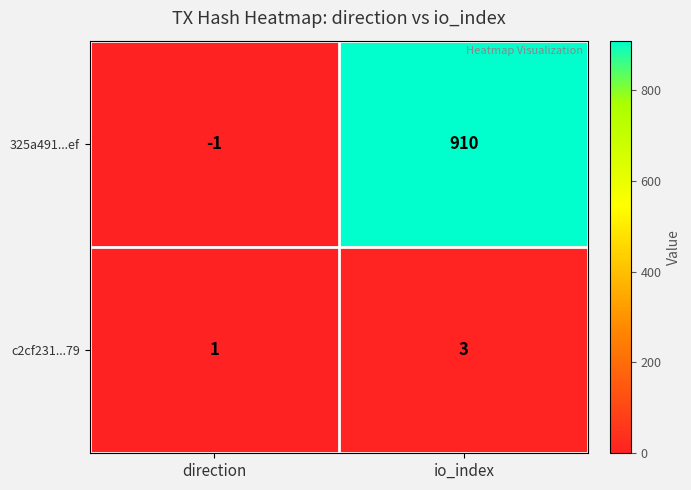

Reading left to right, what are all the values shown in this chart?

325a491...ef: -1	910
c2cf231...79: 1	3